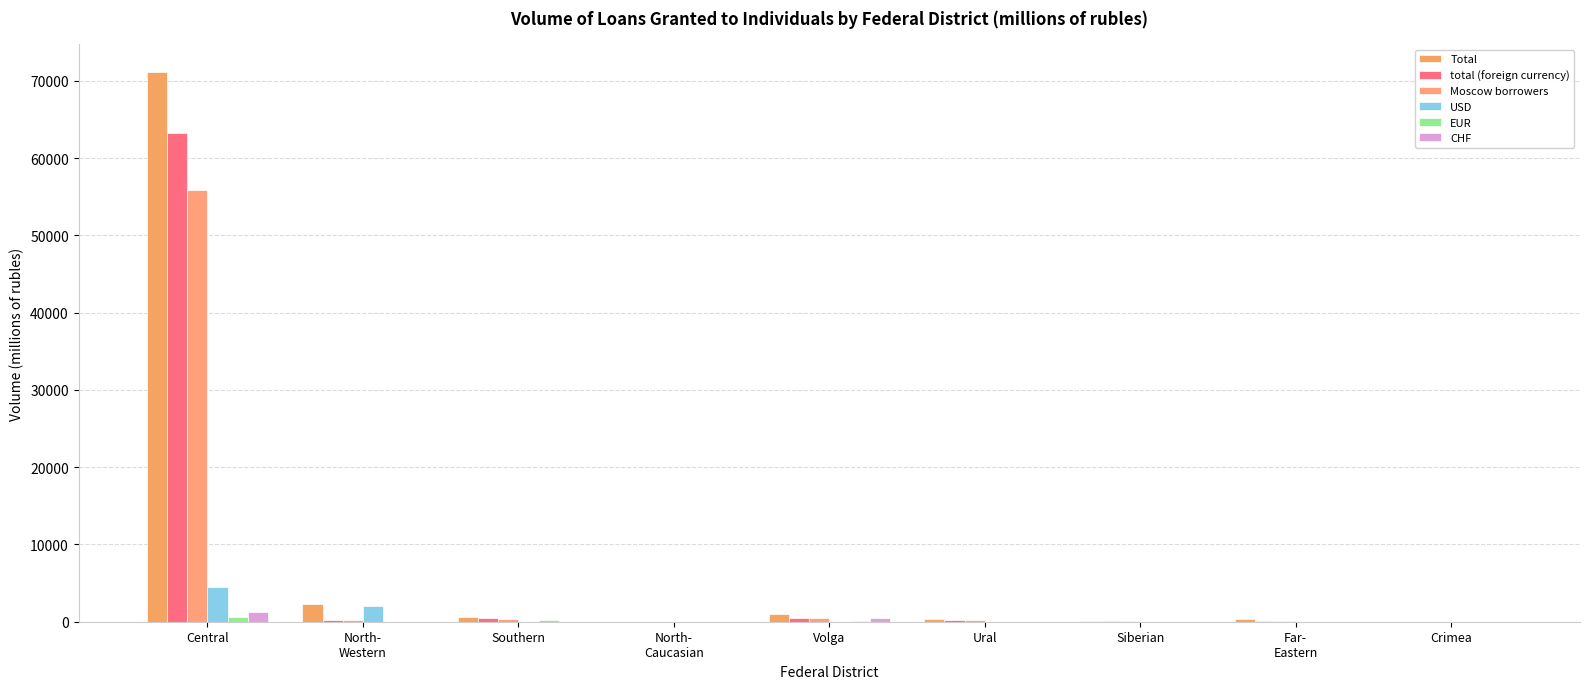

How many categories are shown in the chart?

9